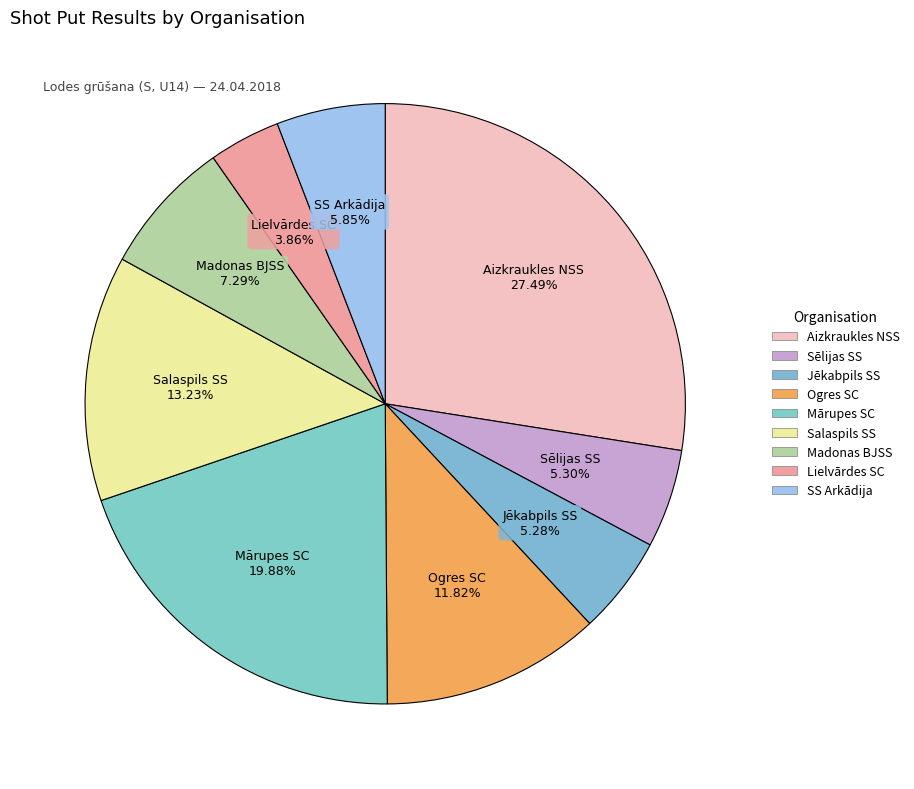

To the nearest percent, what is the difference between the SS Arkādija and Sēlijas SS slice percentages?

1%